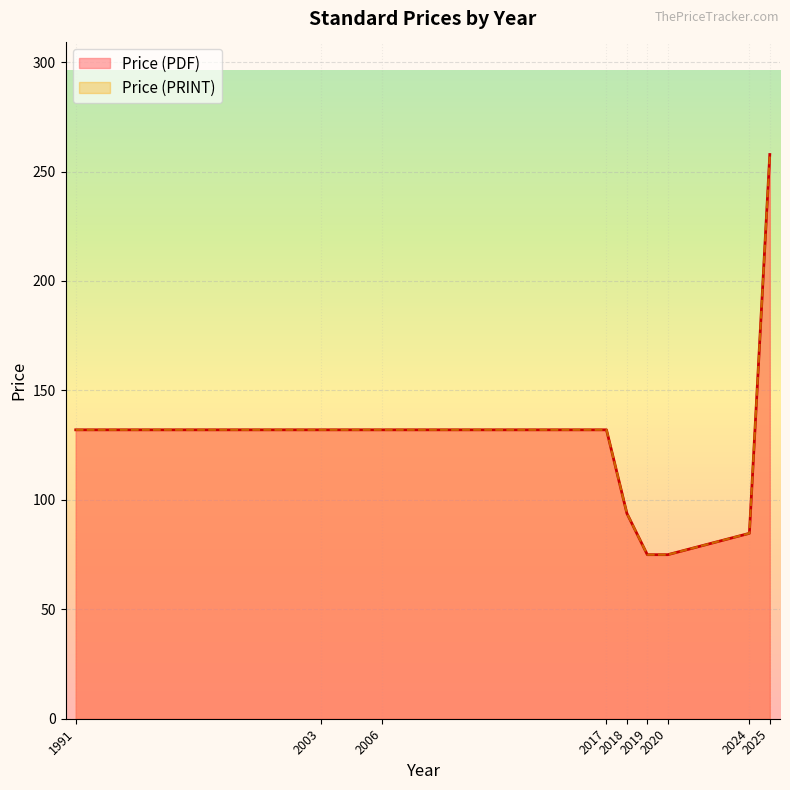

Count the number of data series in this chart.

2